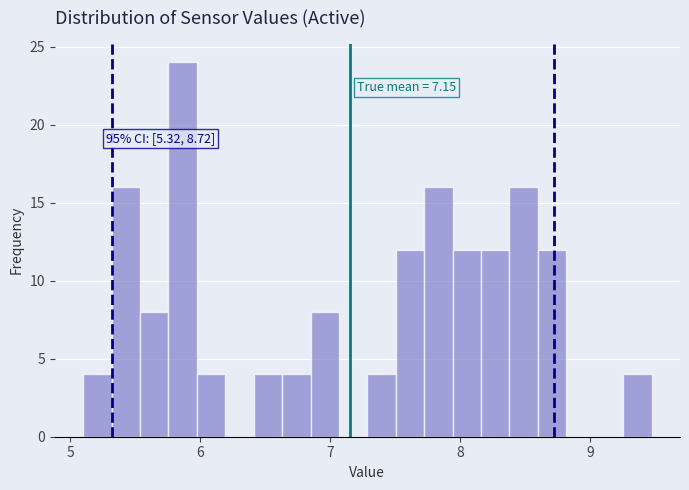

Read against the x-axis, roughly where is the centre of the tallest bar?

5.9